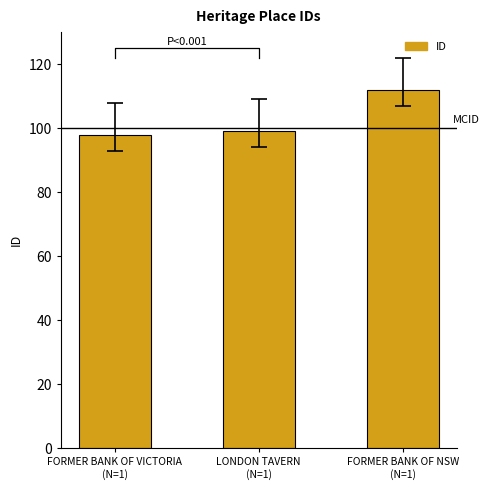

Which category has the lowest value across all series?

FORMER BANK OF VICTORIA
(N=1)